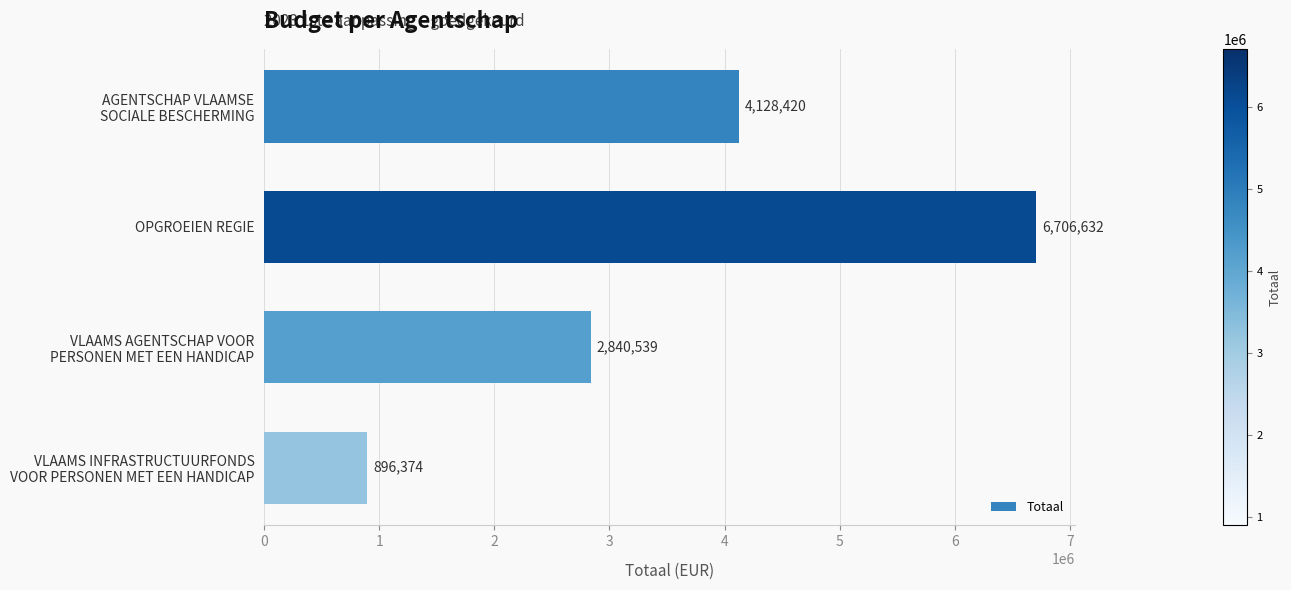

What is the value of the 1st bar from the top?

4128420